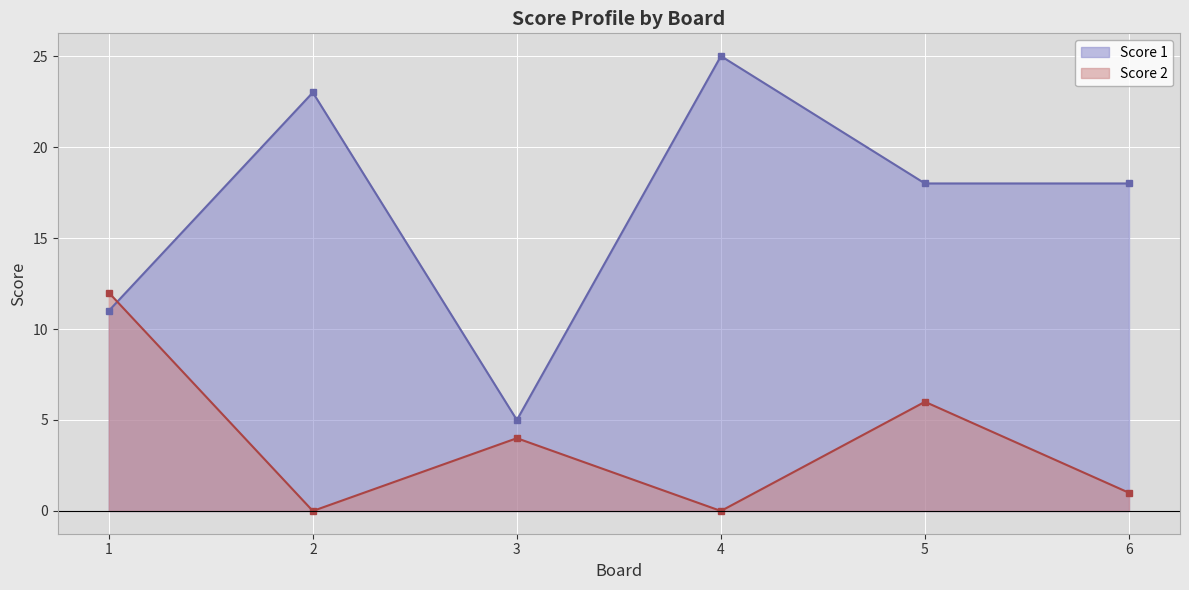

At which category does Score 1 reach its first local peak?

2